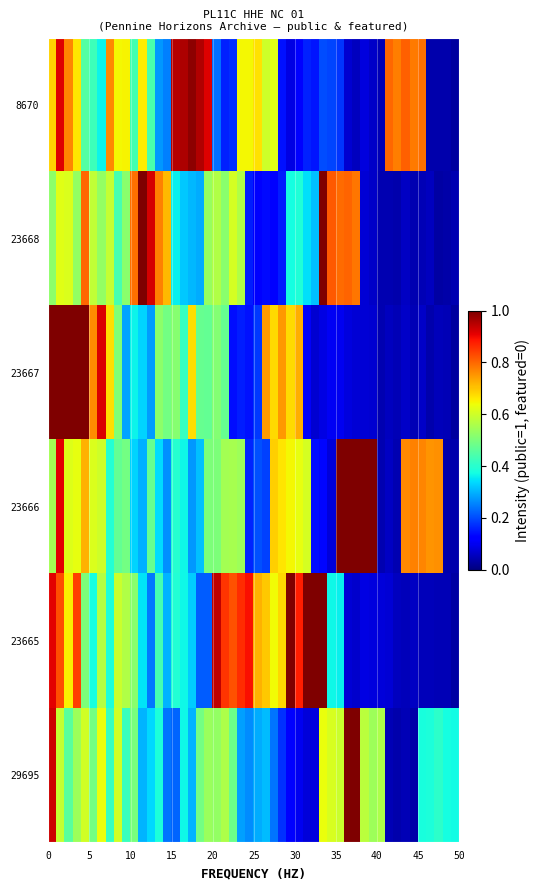

How many series are shown in this chart?

6